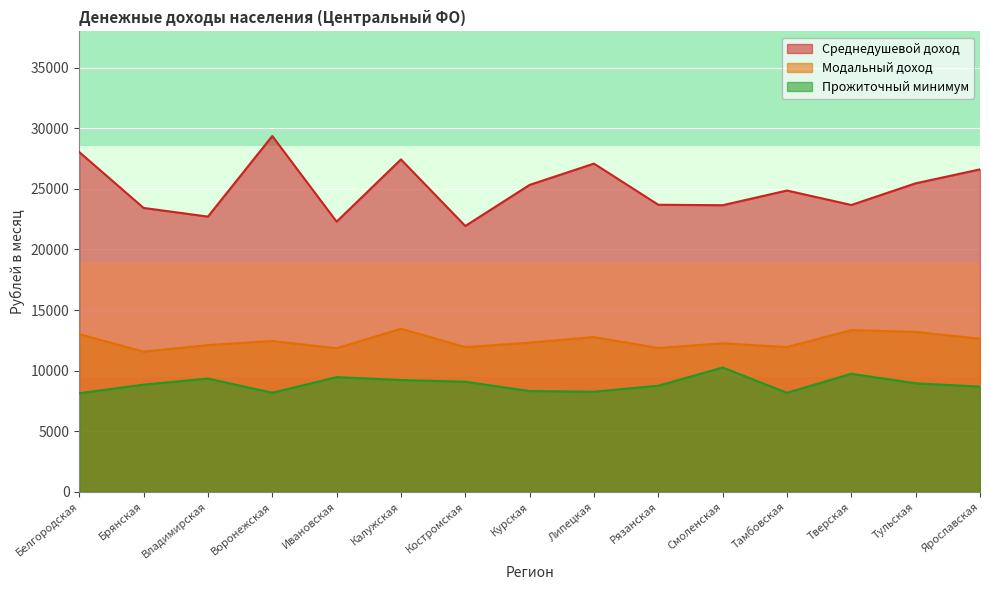

Is it true that Среднедушевой доход equals 35582.6 at Брянская?

False